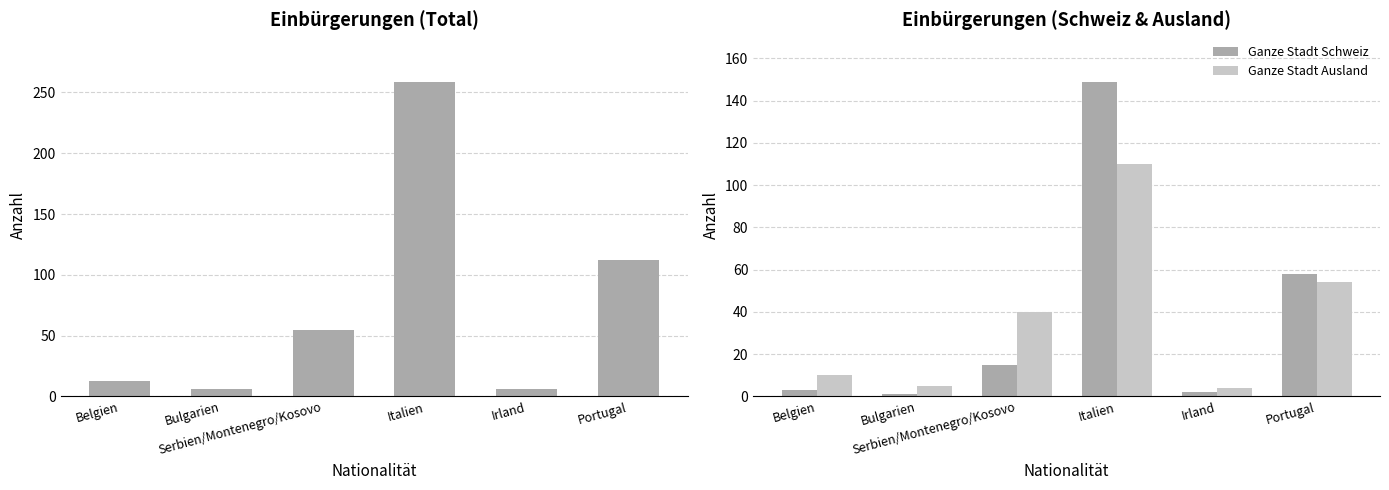

Between Serbien/Montenegro/Kosovo and Irland, which series saw the biggest shift?

Ganze Stadt Total